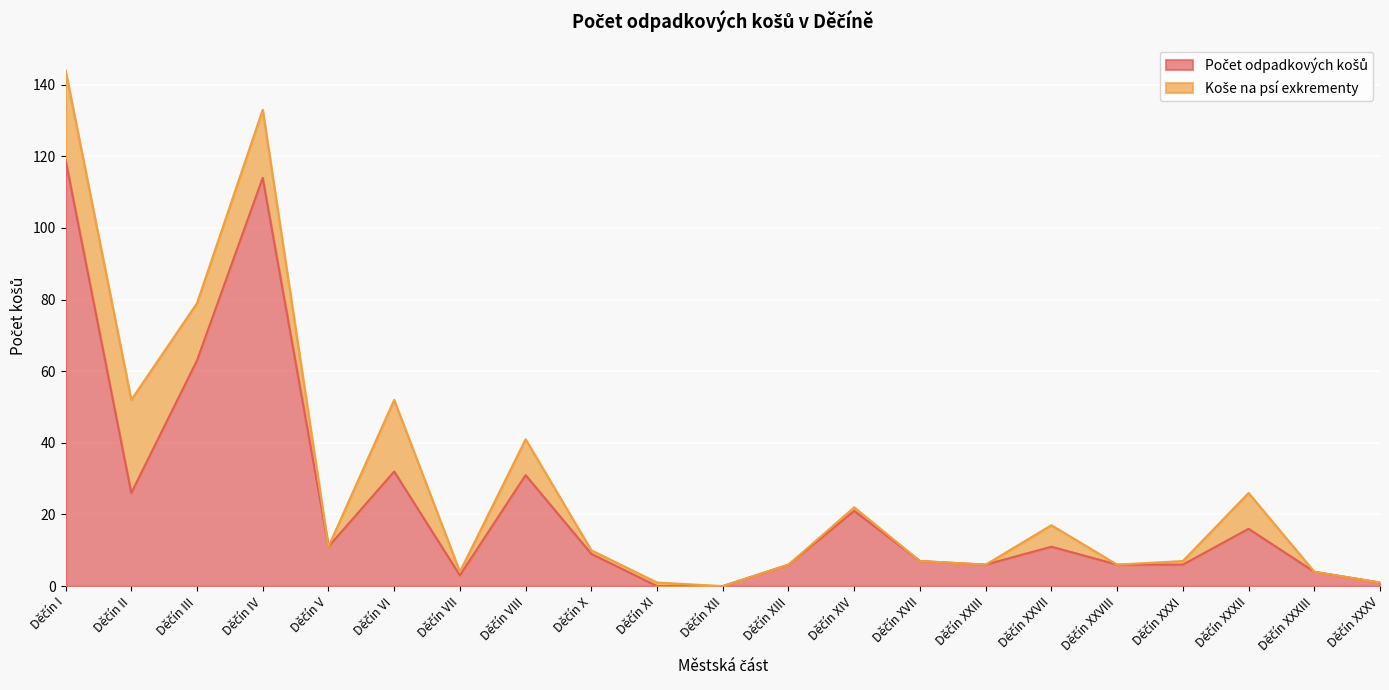

Approximately how many times larger is the value at Děčín IV compared to Děčín VI?

3.6